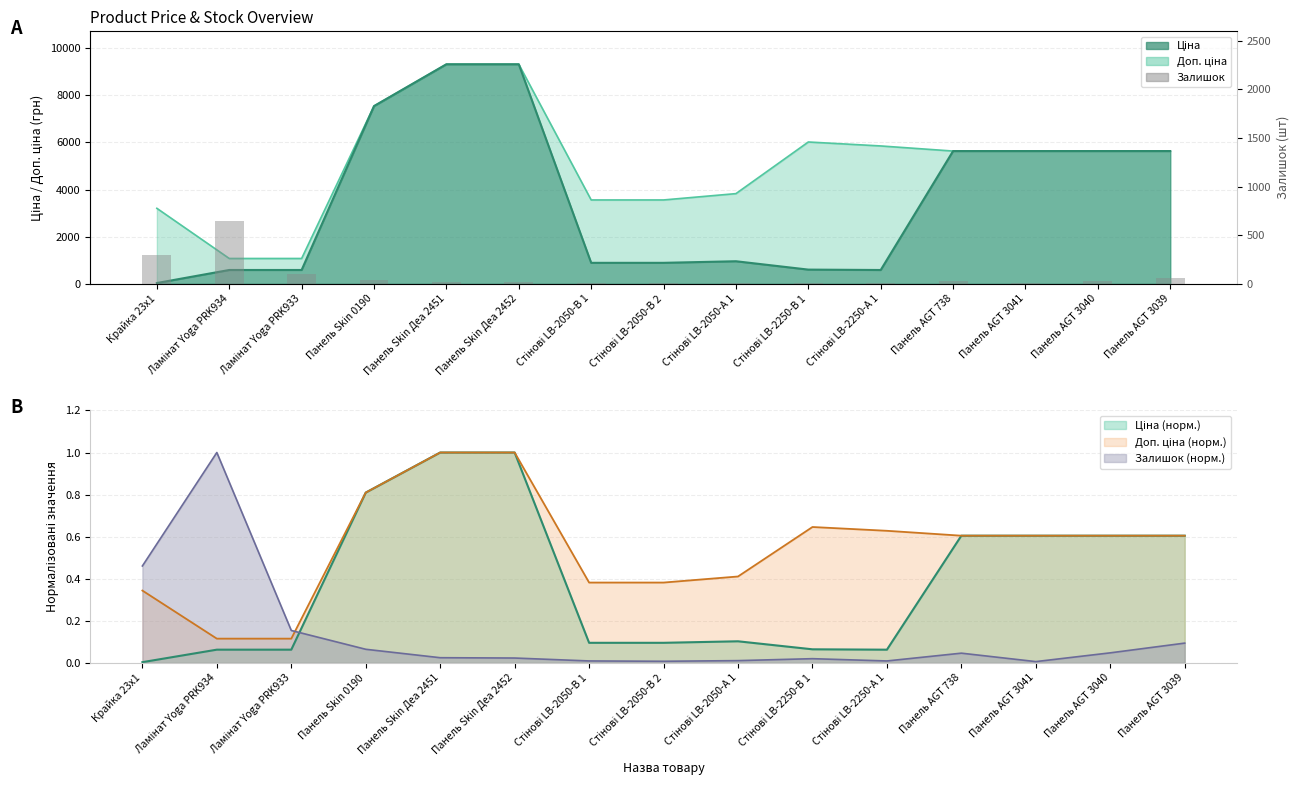

What is the average value?

86